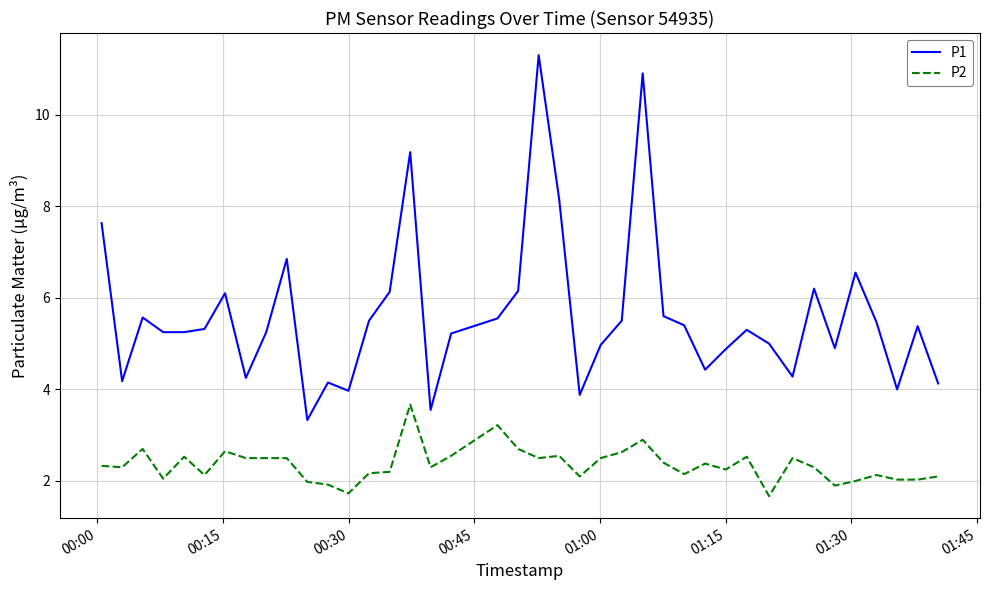

What is the difference between the maximum and minimum values in the P2 series?

2.0